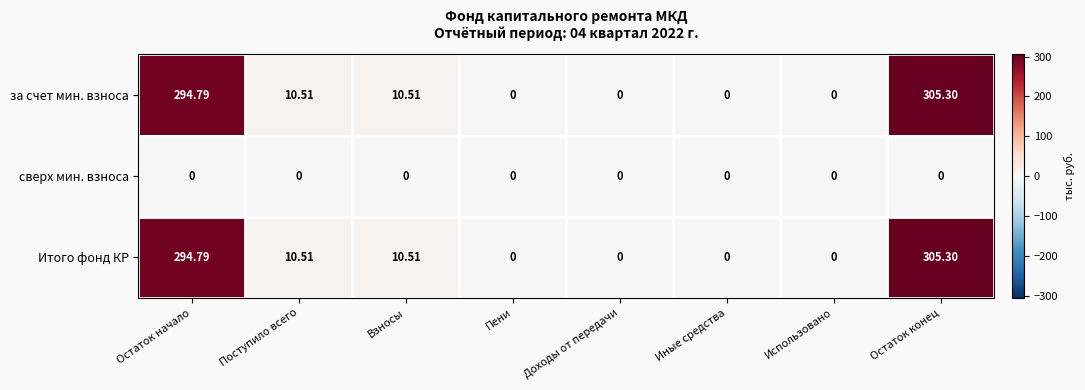

How many distinct data groups are displayed?

3